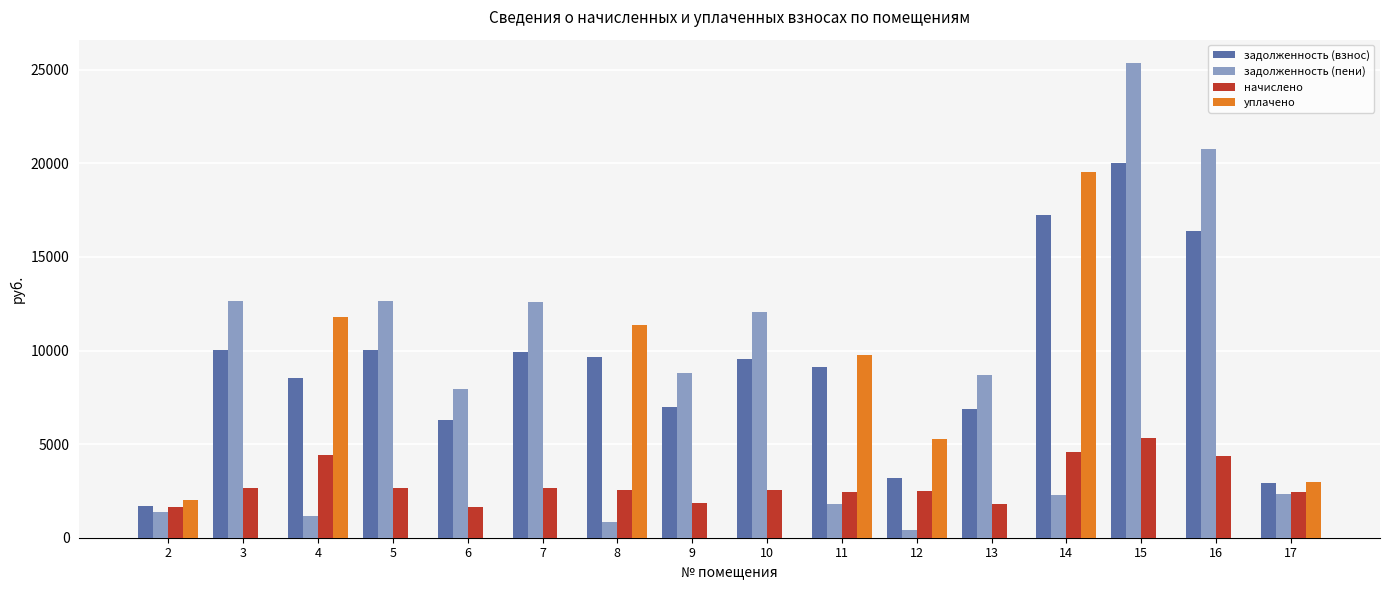

Read the начислено value at 12.

2497.1